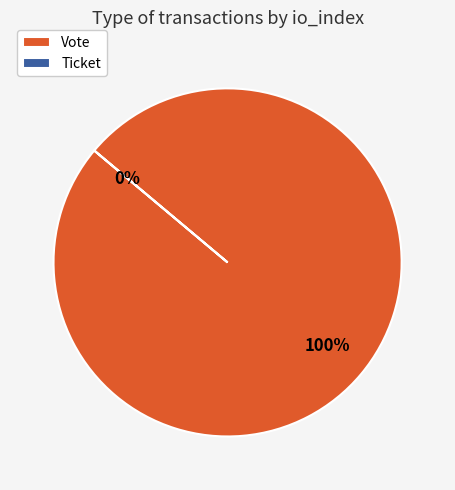

Which slice is the largest?

Vote